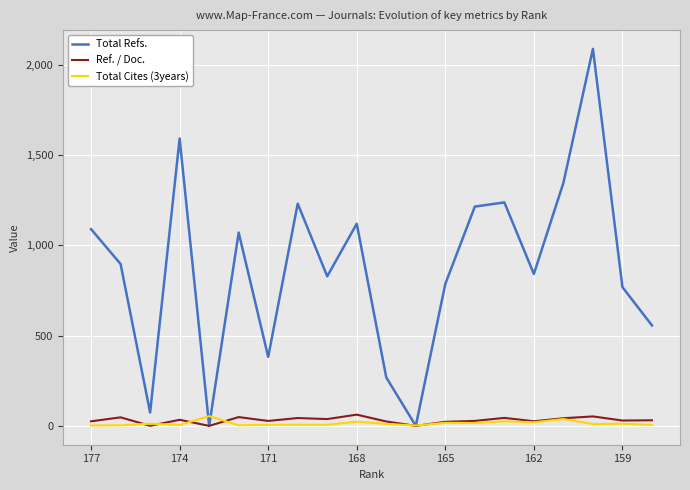

How many series are shown in this chart?

3